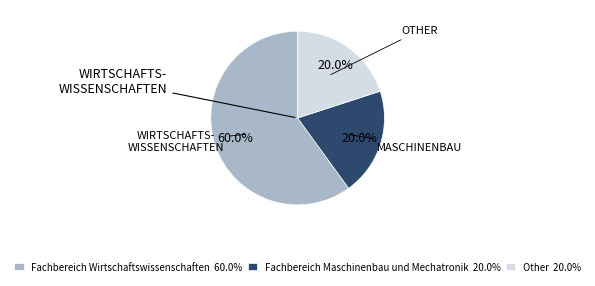

To the nearest percent, what is the difference between the largest and smallest slice percentages?

40%